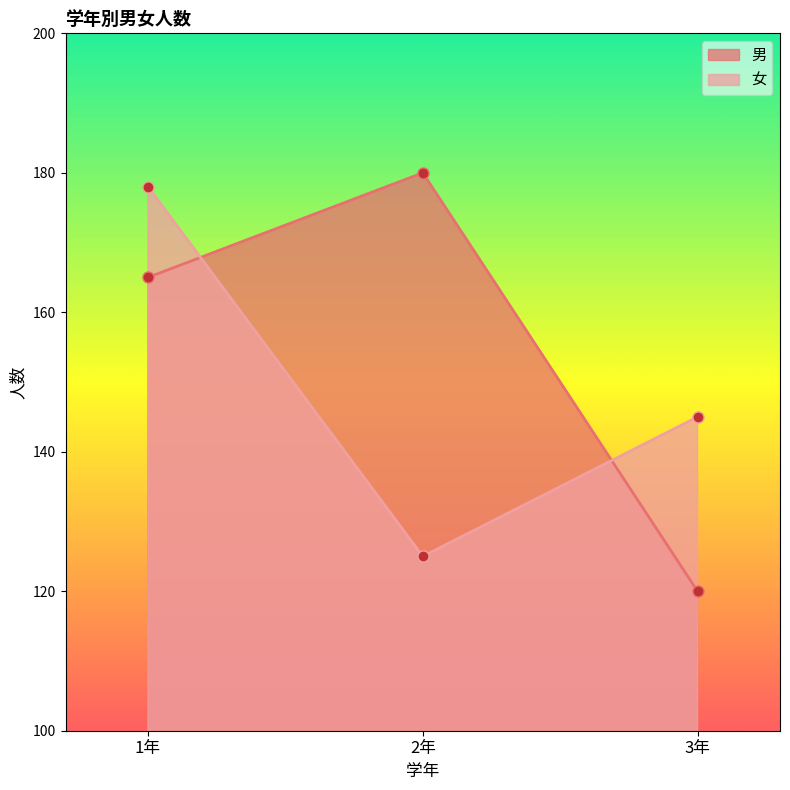

How many values in the 女 series exceed 145?

1